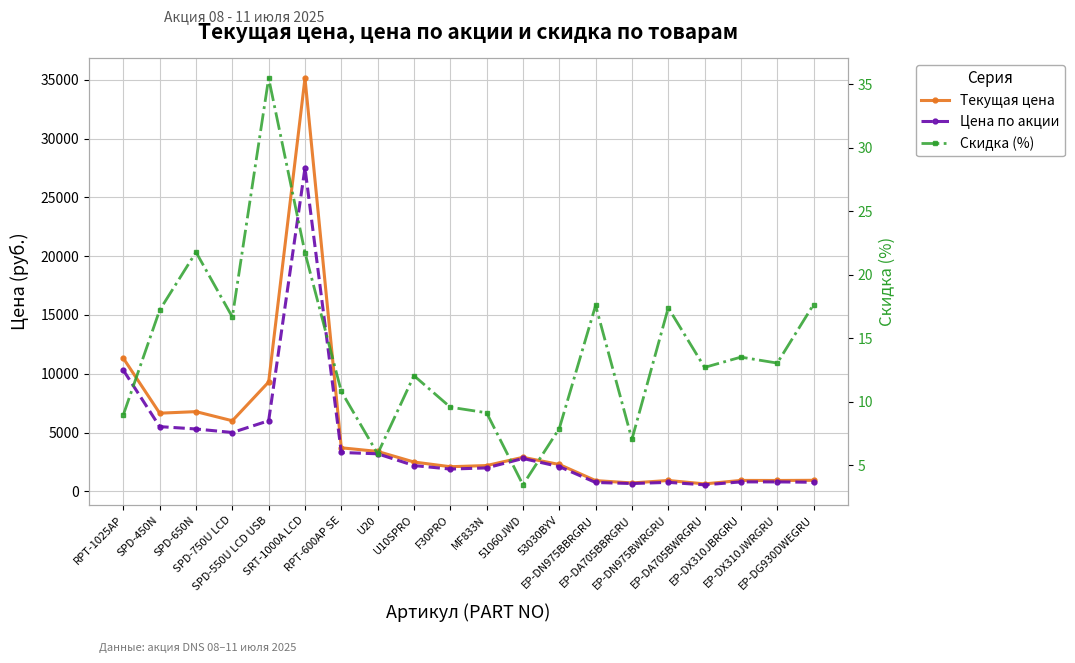

What is the difference between the maximum and minimum values in the Цена по акции series?

26950.0